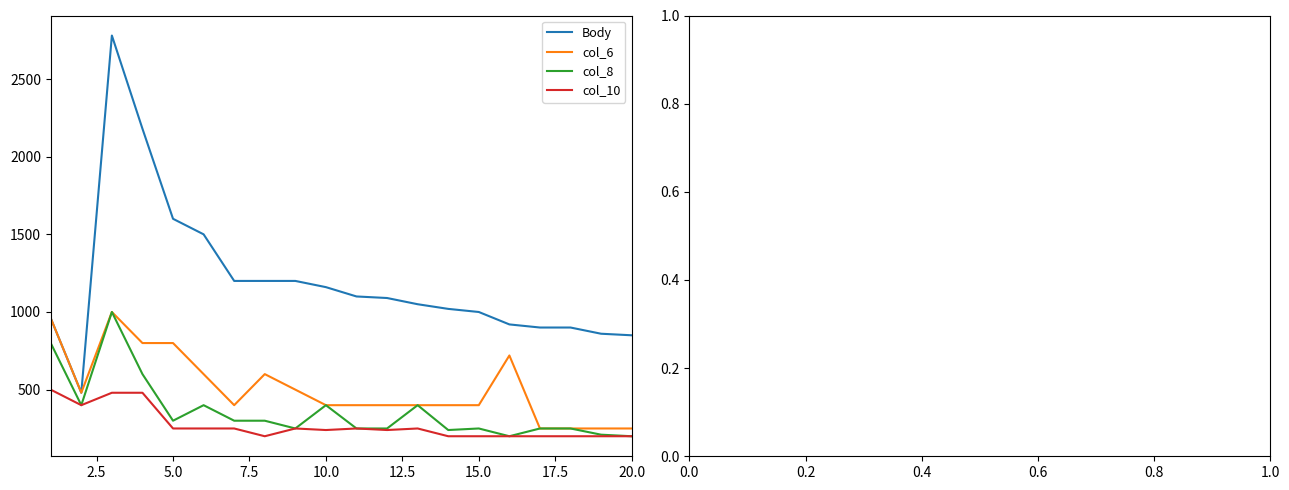

Which series has the largest range (max minus min)?

Body